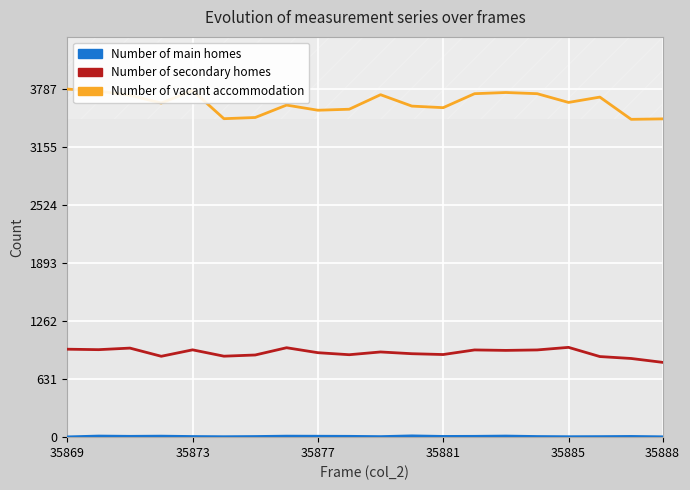

How many series are shown in this chart?

3